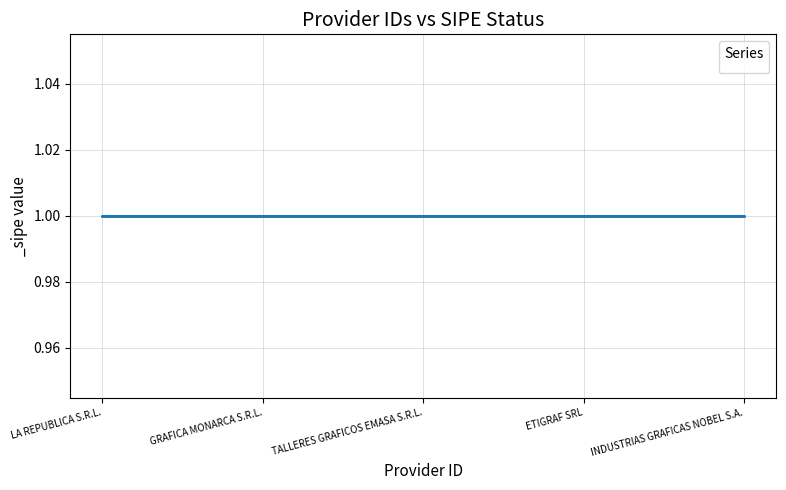

True or false: _sipe has more than 2 interior local peaks.

False